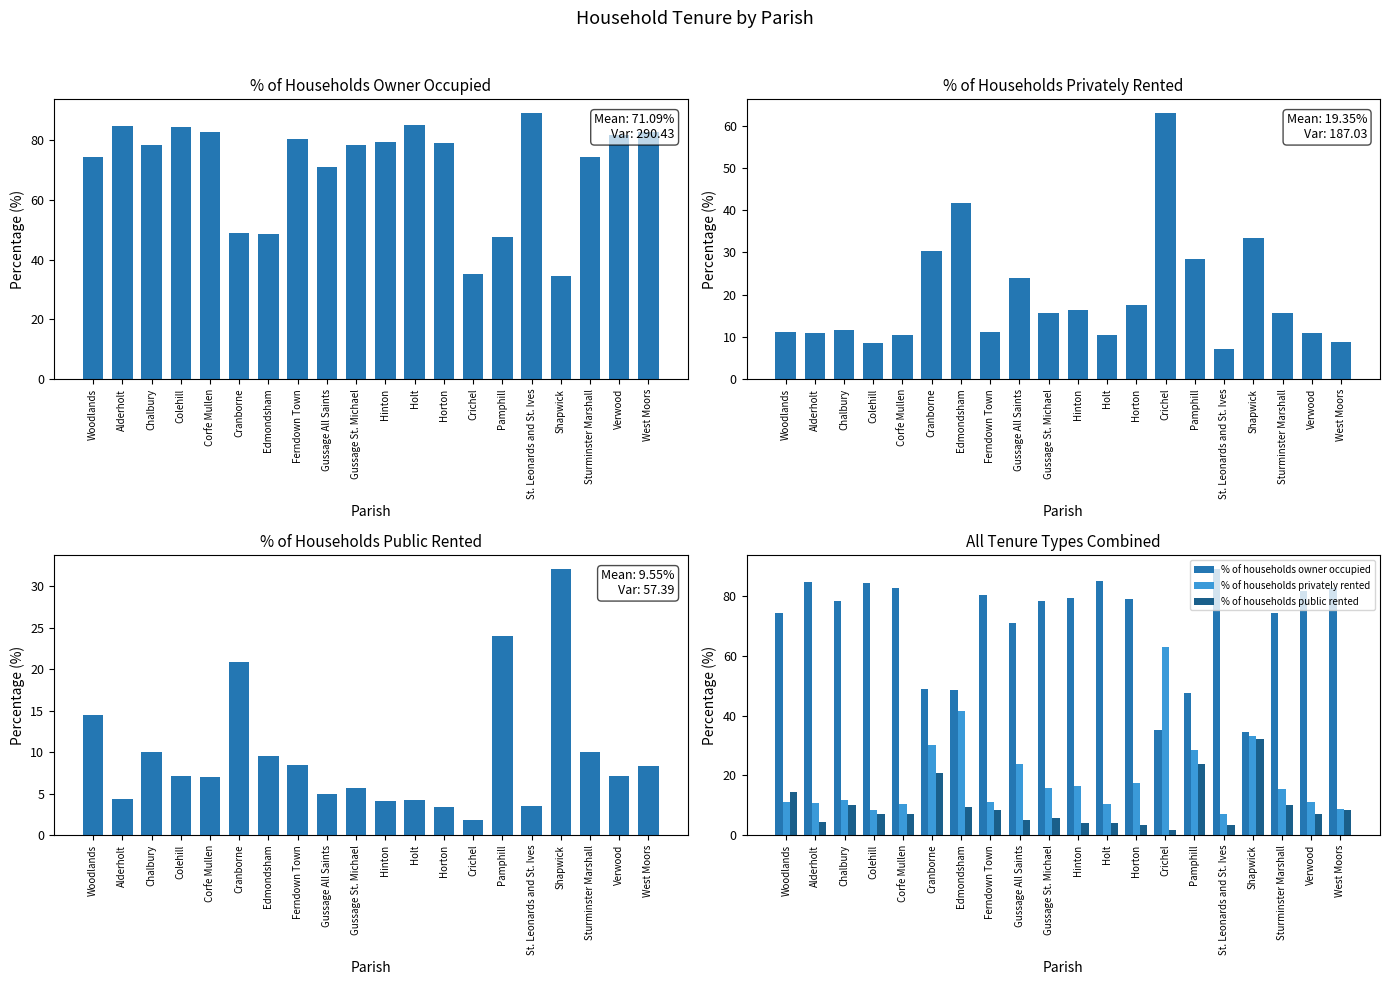

What is the value of the % of households privately rented bar at the 6th from the left?

30.3